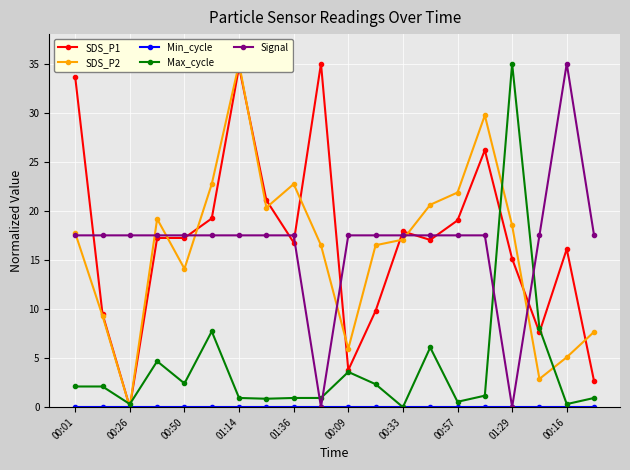

Read the Signal value at 17.

17.5